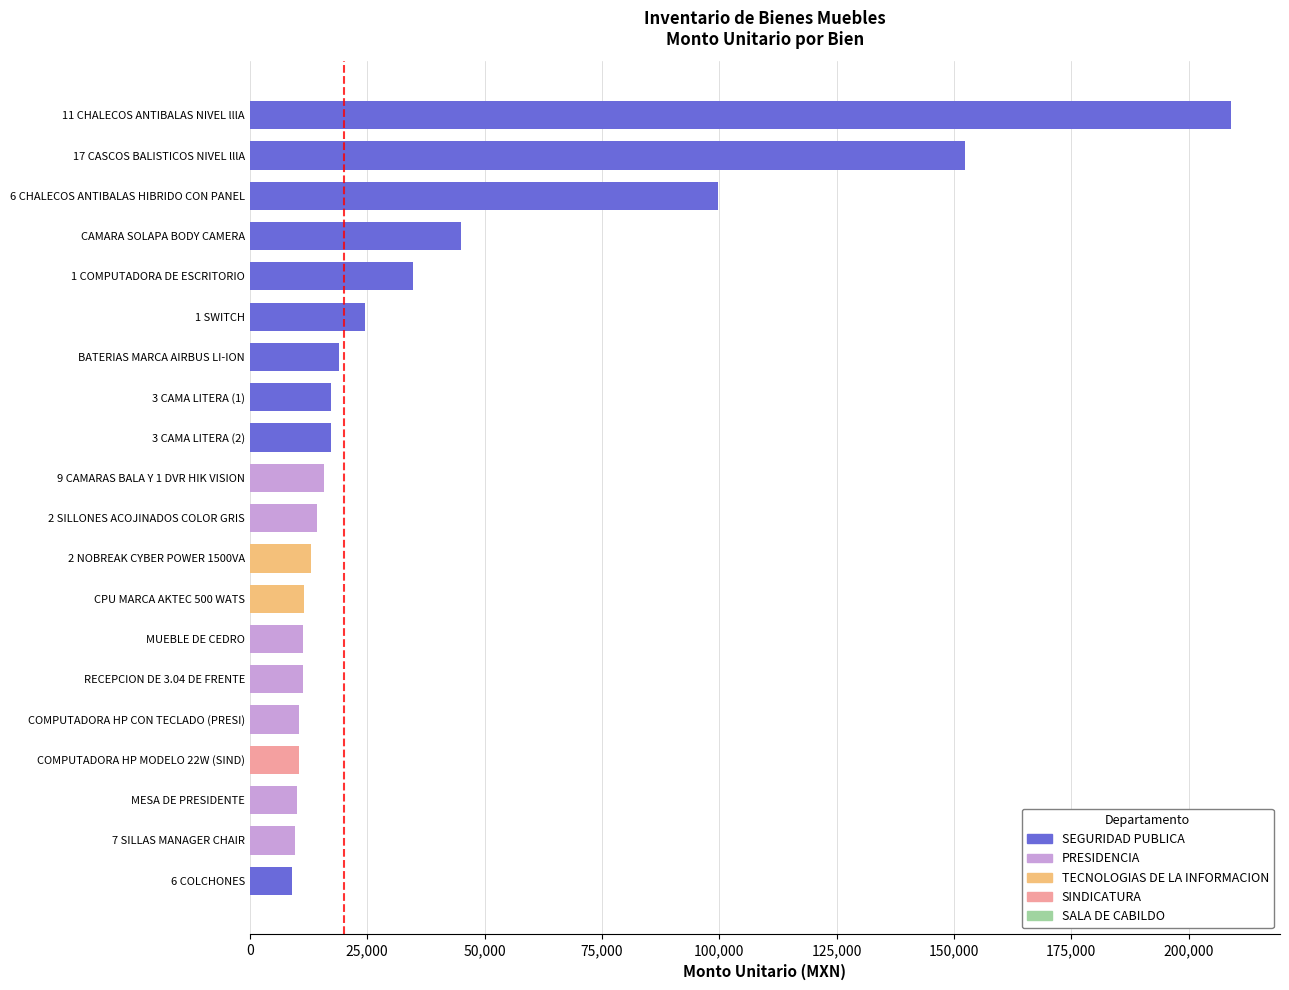

What is the ratio of the value at 9 CAMARAS BALA Y 1 DVR HIK VISION to the value at 11 CHALECOS ANTIBALAS NIVEL lllA?

0.1